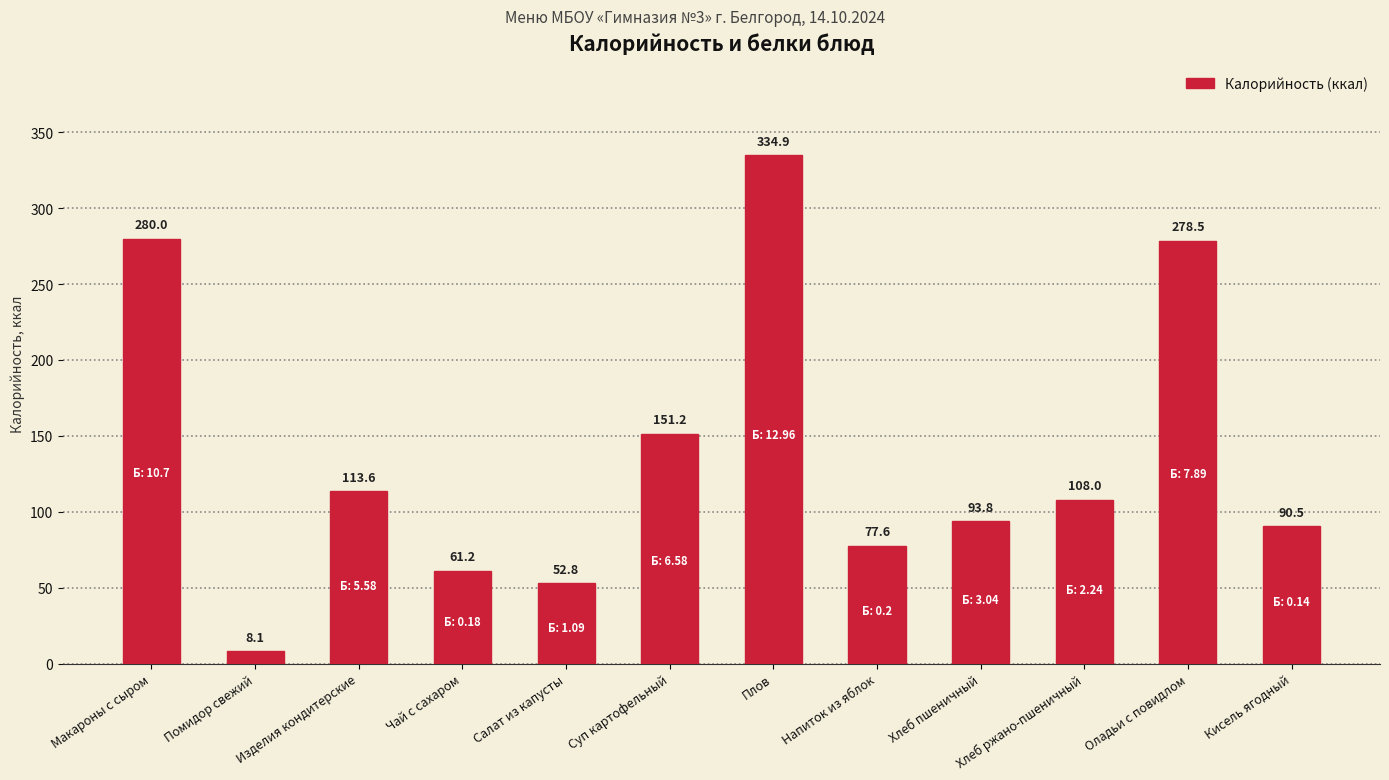

Rank the categories by value from highest to lowest.

Плов, Макароны с сыром, Оладьи с повидлом, Суп картофельный, Изделия кондитерские, Хлеб ржано-пшеничный, Хлеб пшеничный, Кисель ягодный, Напиток из яблок, Чай с сахаром, Салат из капусты, Помидор свежий